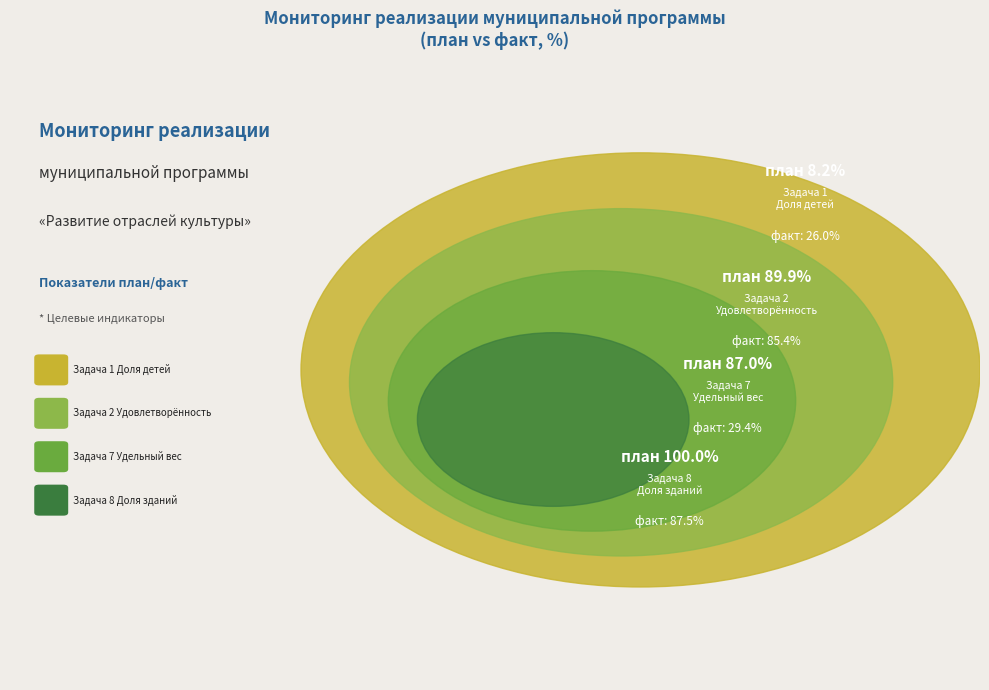

The Рост посещений учреждений культуры slice represents 1% of the pie. True or false?

False